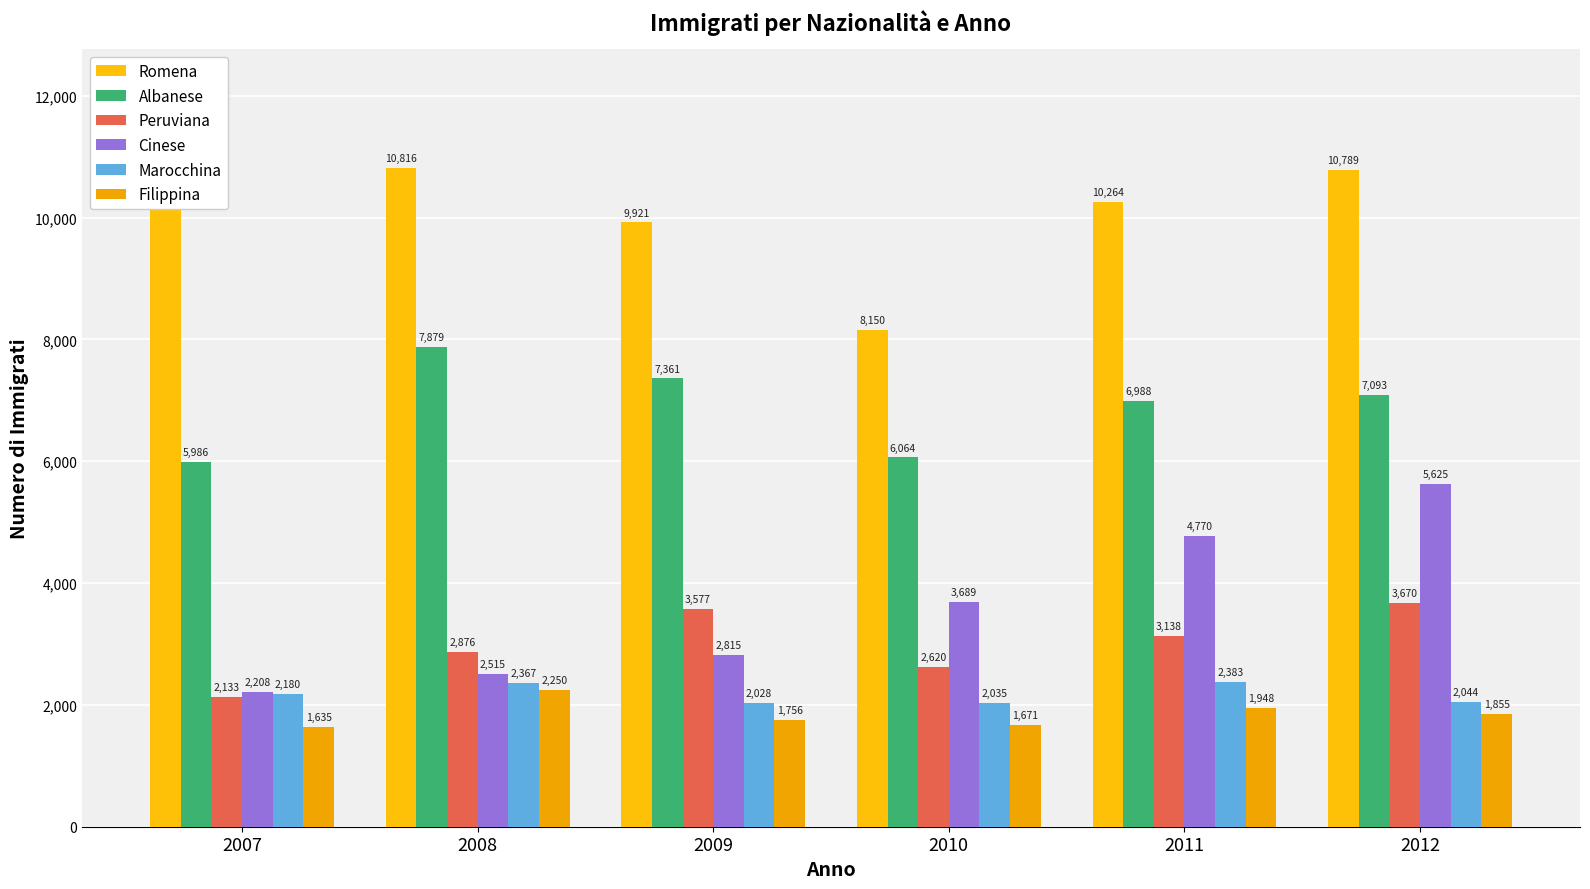

What is the sum of the Peruviana values at 2012 and 2010?

6290